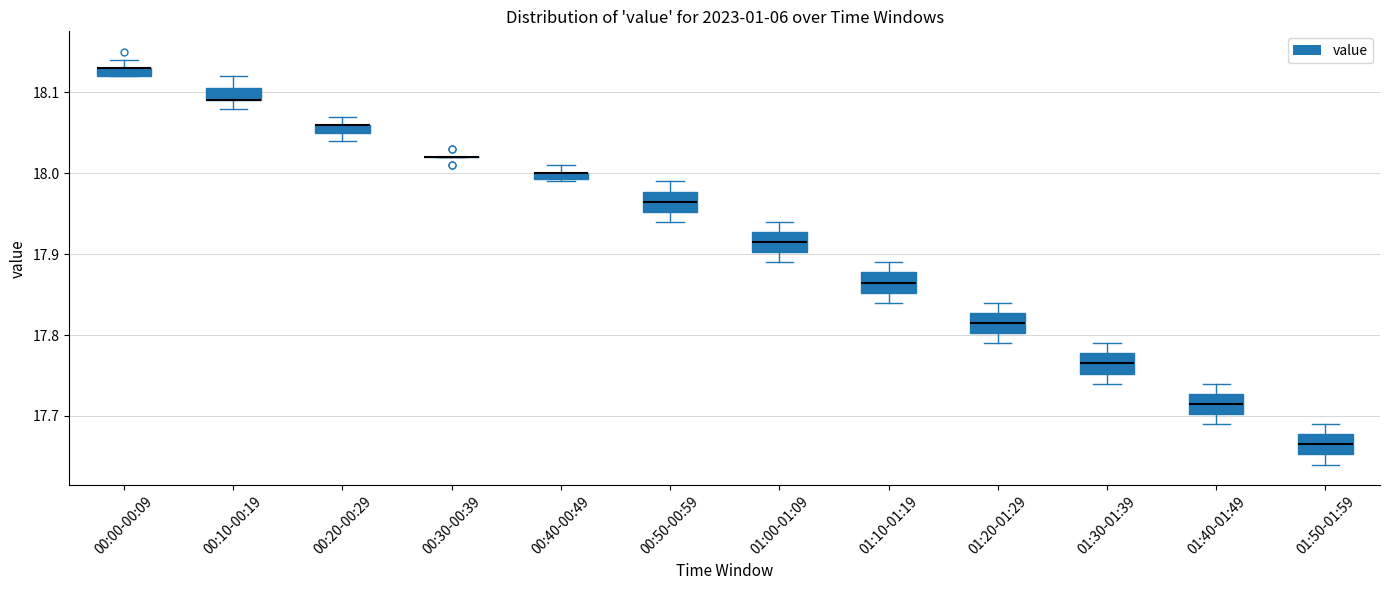

Where does the lower whisker of the box for 01:20-01:29 end on the y-axis? The values are not printed on the chart, so give them approximately, as read against the axis.

17.79